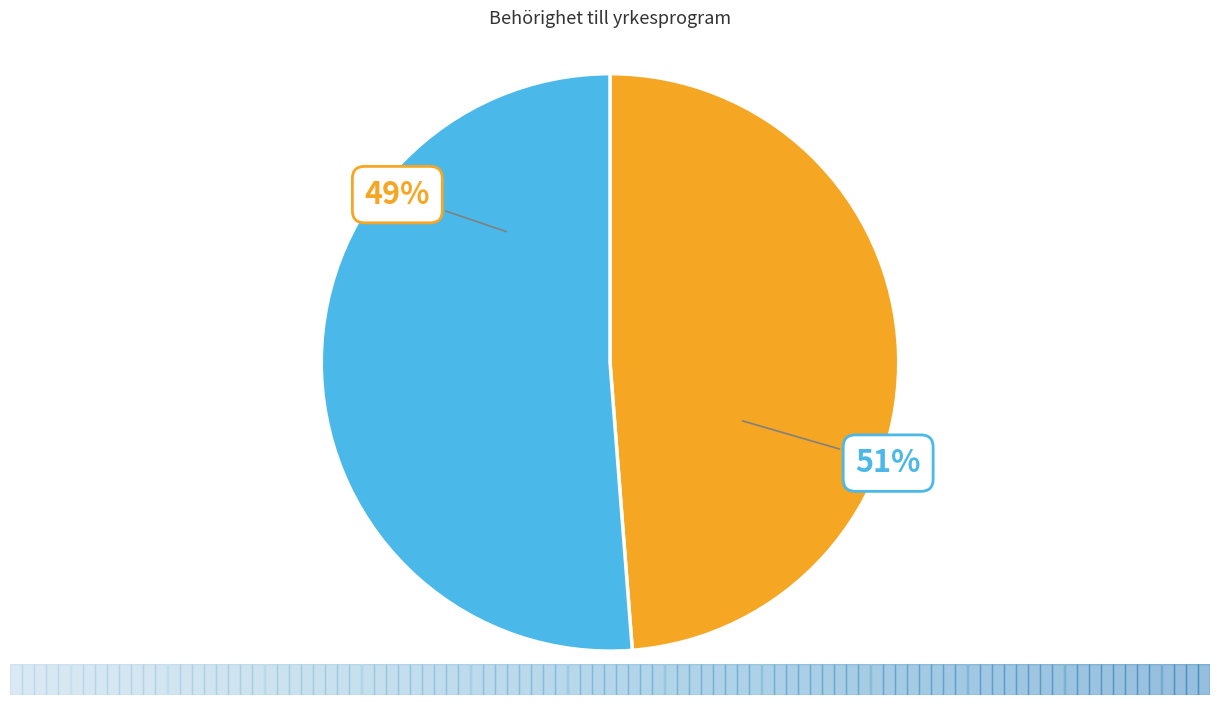

How much of the chart is everything except Totalt?

51.2%